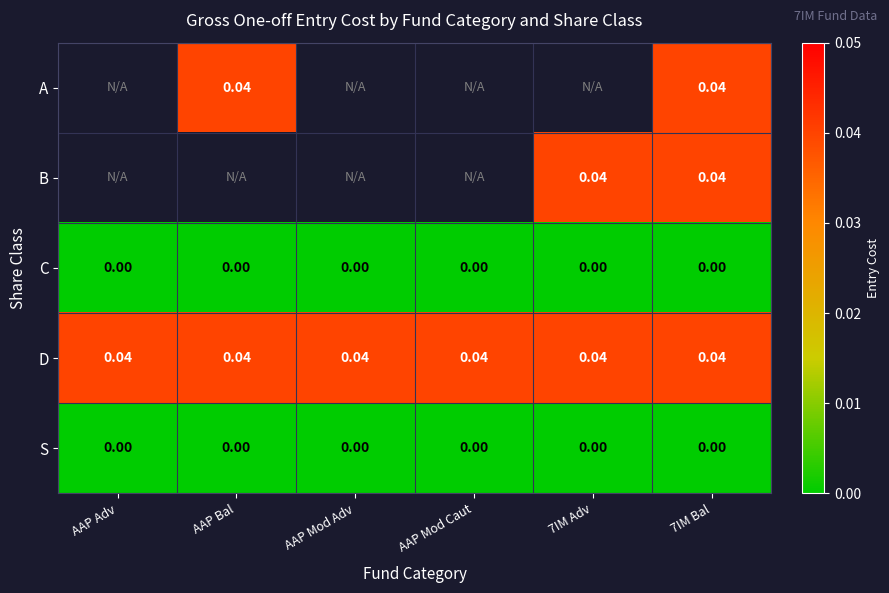

Rank the series by their maximum value, from highest to lowest.

A, B, D, C, S